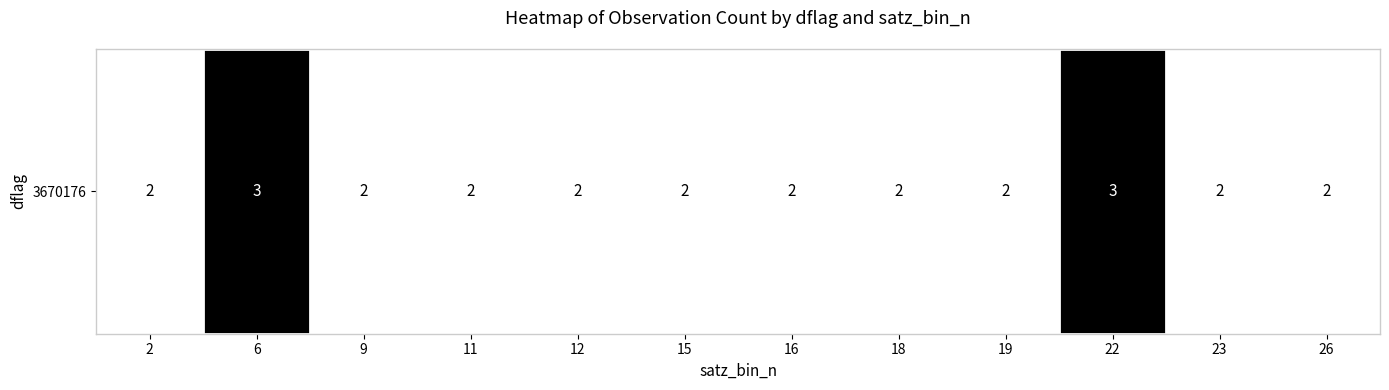

Between 2 and 26, which is larger?

2